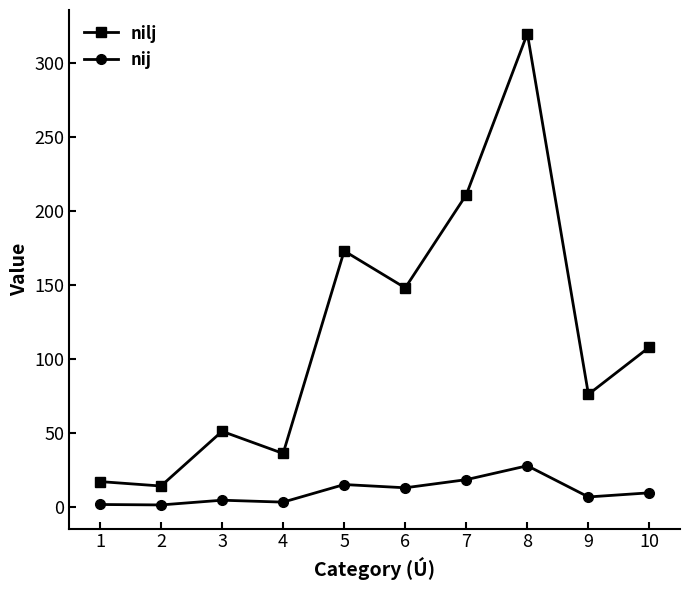

List the series in order of their peak value, lowest first.

nij, nilj